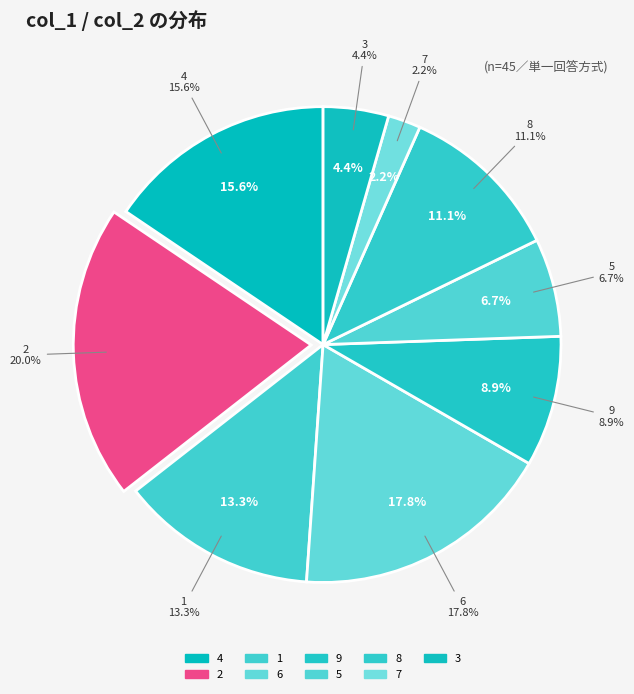

Which category has the biggest portion of the pie?

2